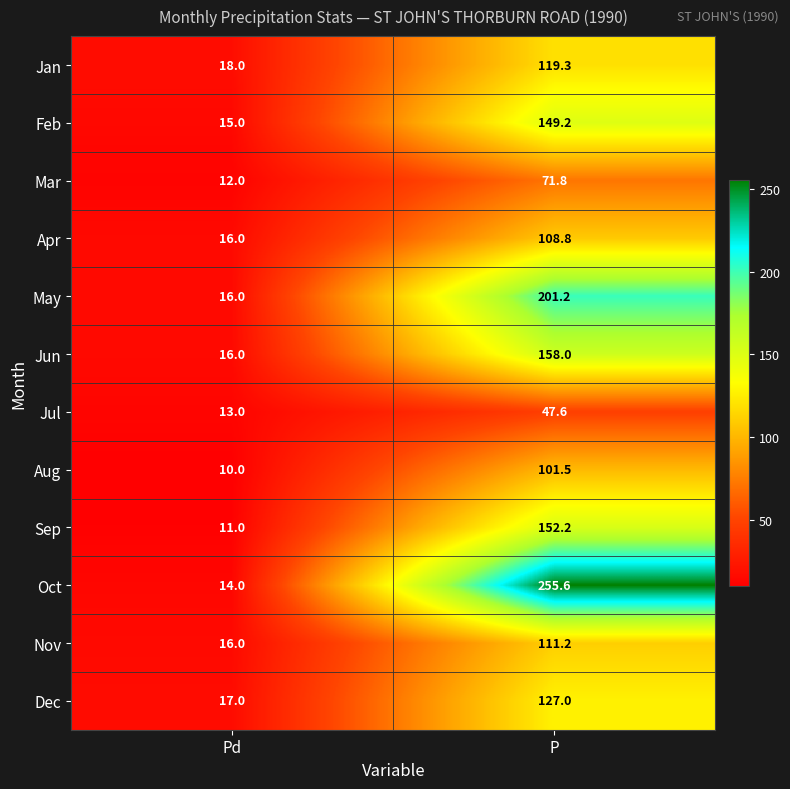

What is the maximum value shown in the chart?

255.6